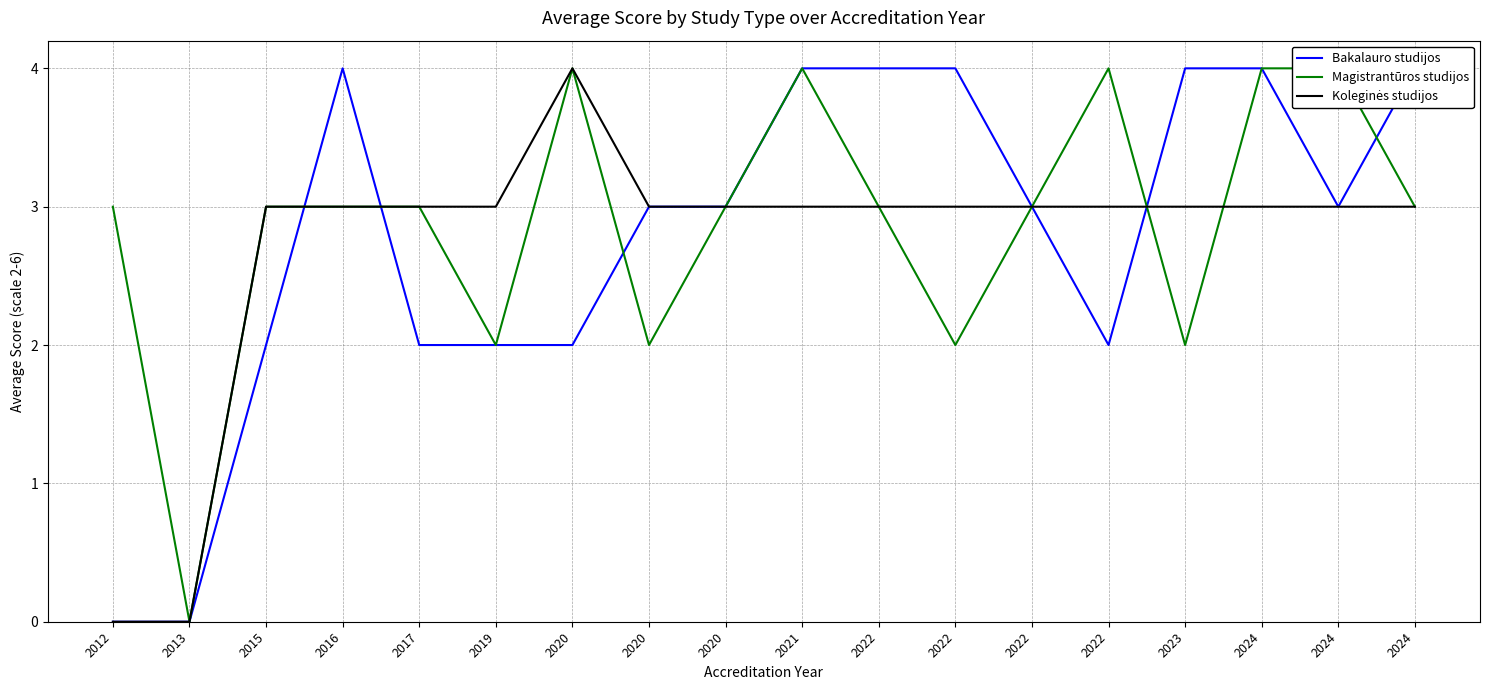

Reading right to left, extract all data points from this chart.

Bakalauro studijos: 4	3	4	4	2	3	4	4	4	3	3	2	2	2	4	2	0	0
Magistrantūros studijos: 3	4	4	2	4	3	2	3	4	3	2	4	2	3	3	3	0	3
Koleginės studijos: 3	3	3	3	3	3	3	3	3	3	3	4	3	3	3	3	0	0